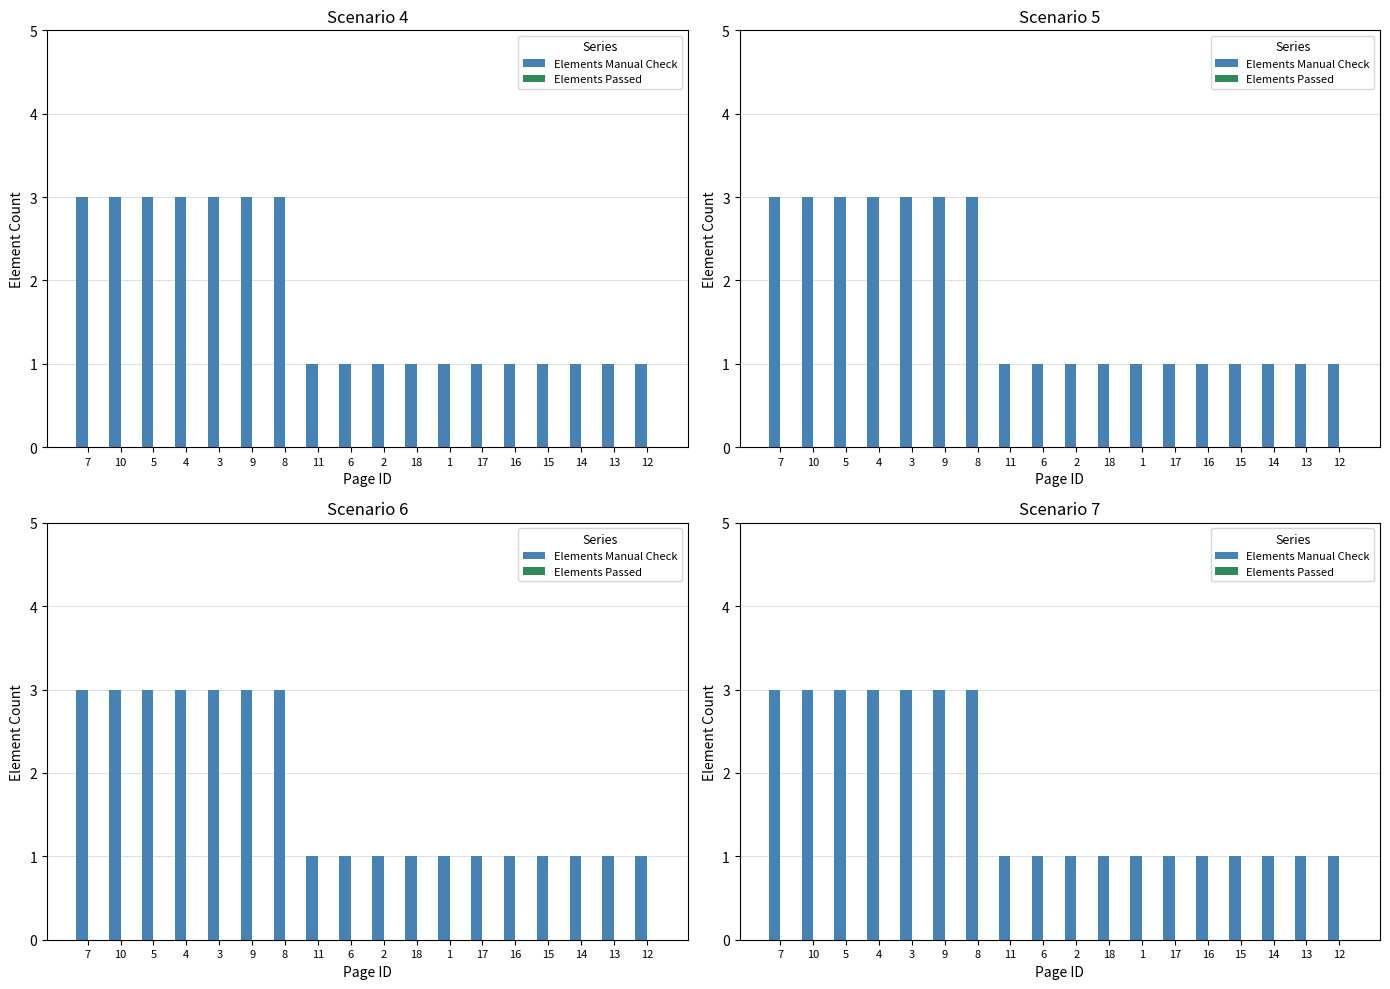

Between 18 and 17, which is larger?

18